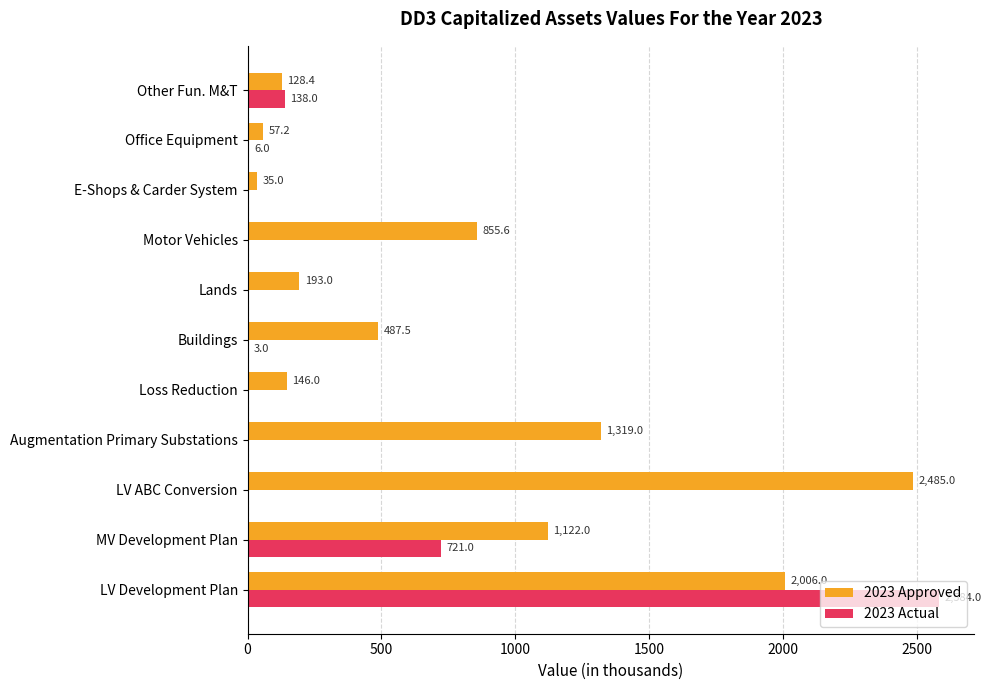

Between MV Development Plan and Buildings, which series saw the biggest shift?

2023 Actual